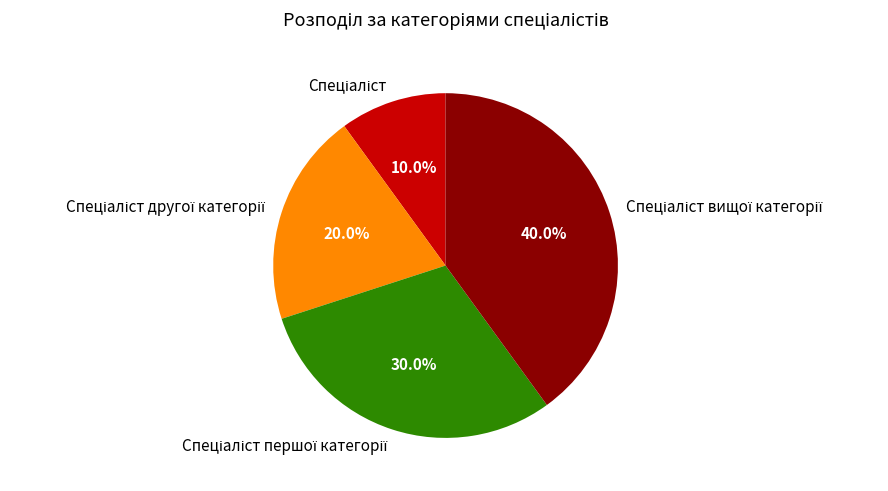

Is there any slice that represents more than half of the pie?

No